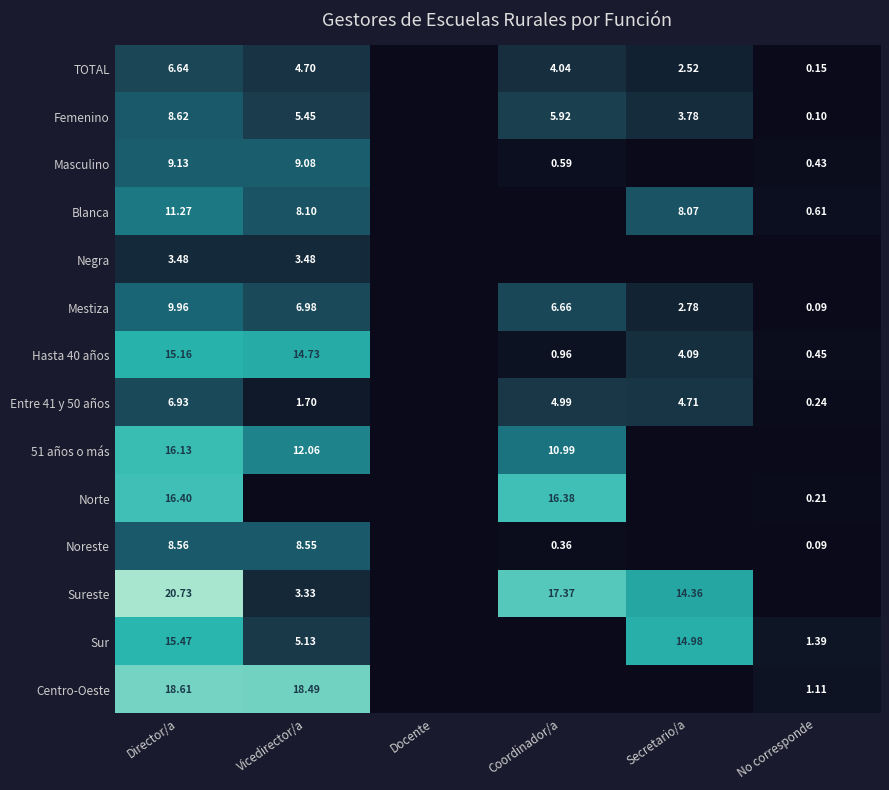

At how many categories does at least one series exceed 18?

2